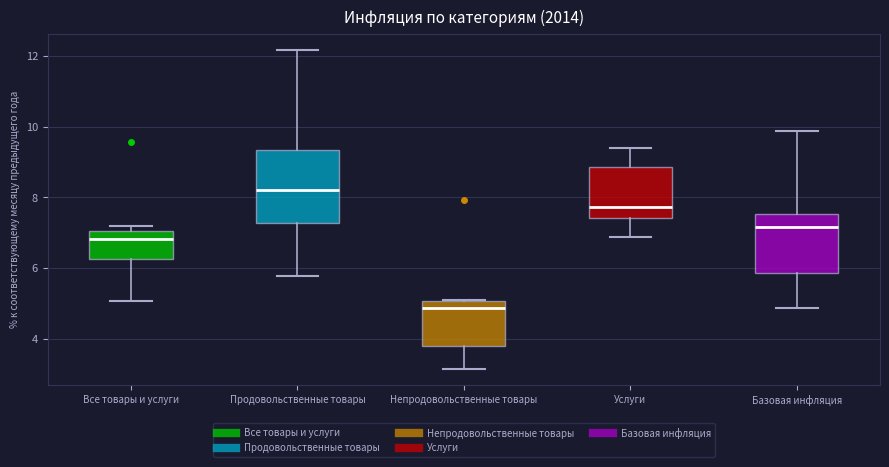

Reading left to right, transcribe this box plot: for each box, give where its median line is, the range the box spans, and where its two whiskers end, as read against the y-axis. The values are not printed on the chart, so give them approximately, as read against the axis.

Все товары и услуги: median 6.8, box 6.2 to 7.0, whiskers 5.0 to 7.2
Продовольственные товары: median 8.2, box 7.2 to 9.4, whiskers 5.8 to 12.2
Непродовольственные товары: median 4.8, box 3.8 to 5.0, whiskers 3.2 to 5.2
Услуги: median 7.8, box 7.4 to 8.8, whiskers 6.8 to 9.4
Базовая инфляция: median 7.2, box 5.8 to 7.6, whiskers 4.8 to 9.8